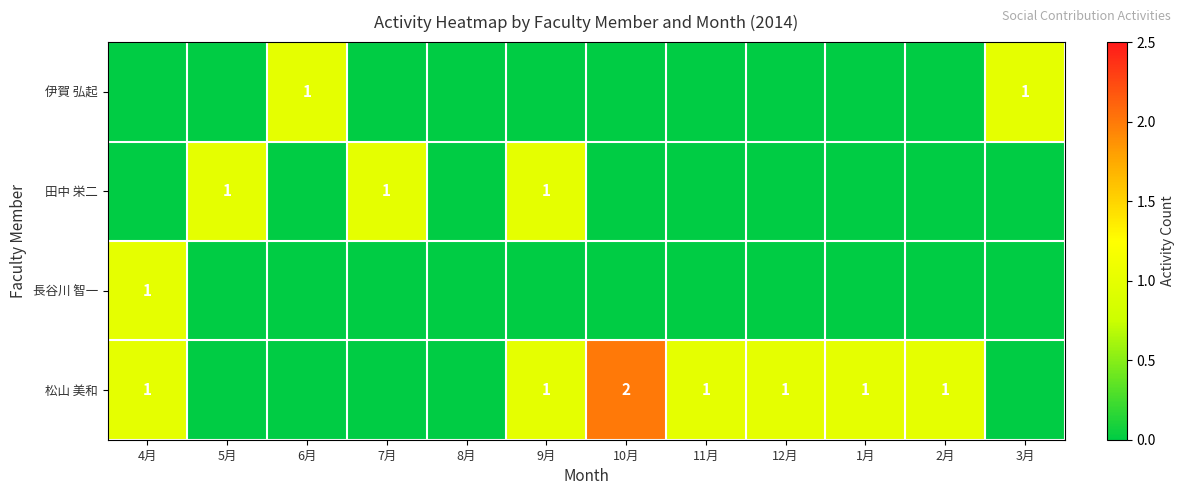

The 田中 栄二 series shows 1 at 9月. True or false?

True